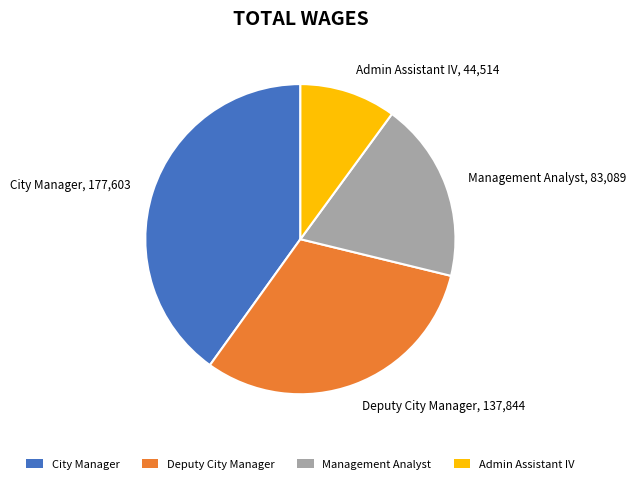

Which has a higher value, Admin Assistant IV or Deputy City Manager?

Deputy City Manager